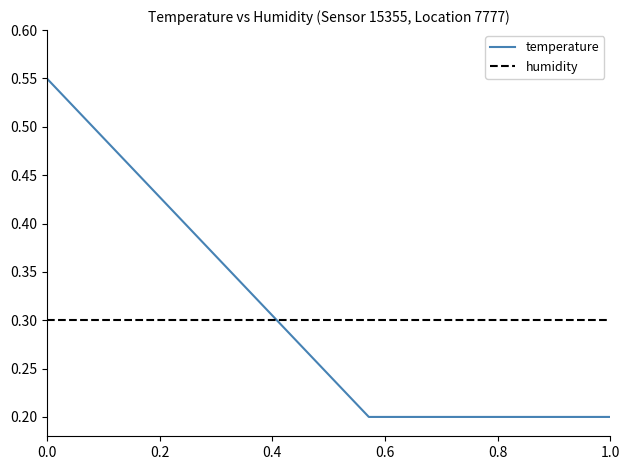

Rank the series by their maximum value, from highest to lowest.

temperature, humidity